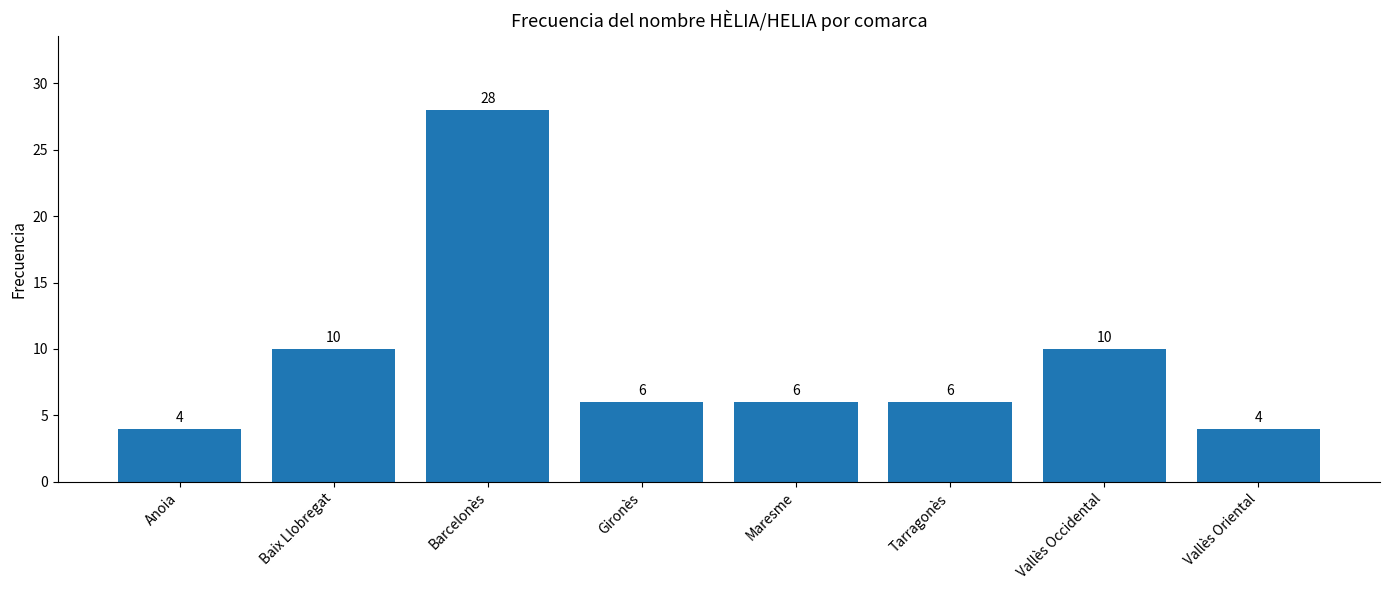

At which label does the data first exceed 6?

Baix Llobregat